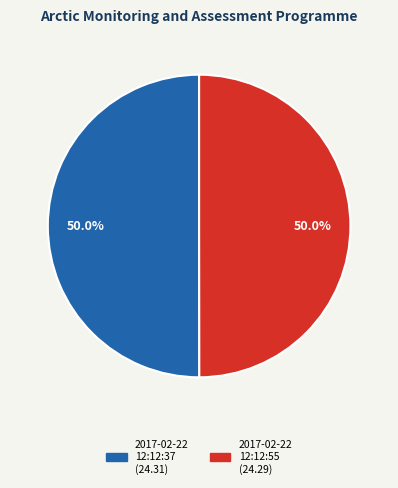

Count the number of slices in the pie.

2